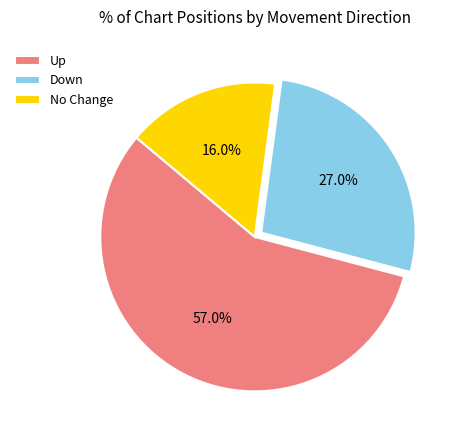

What portion of the pie excludes Down?

73.0%